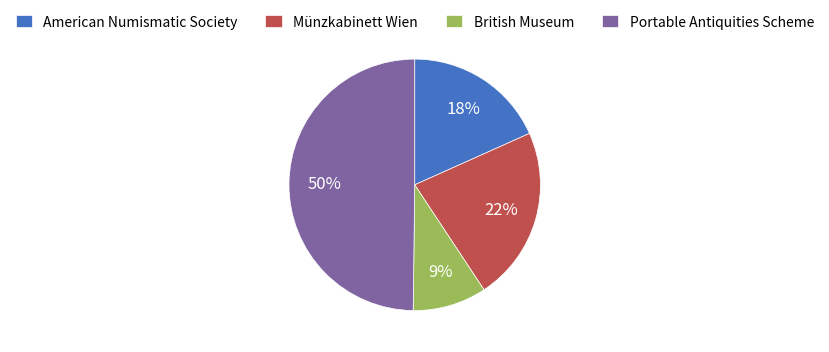

What is the ratio of the value at British Museum to the value at Portable Antiquities Scheme?

0.2